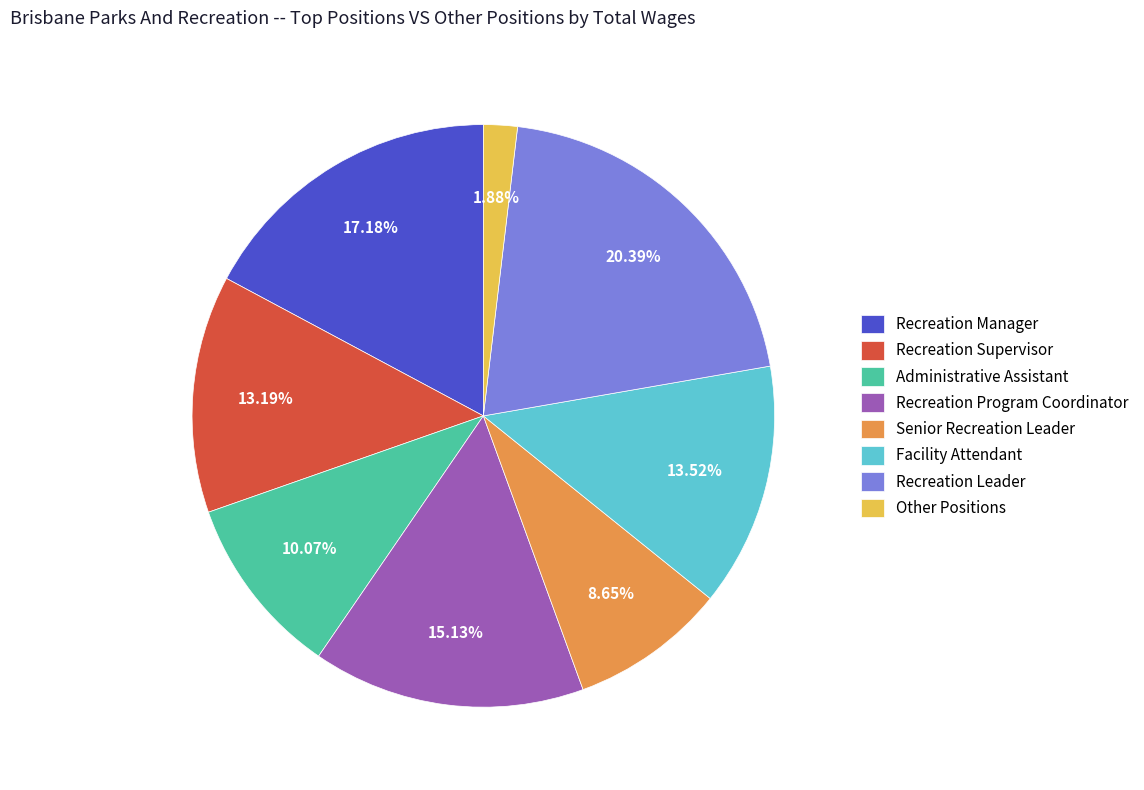

Which has a higher value, Recreation Program Coordinator or Other Positions?

Recreation Program Coordinator